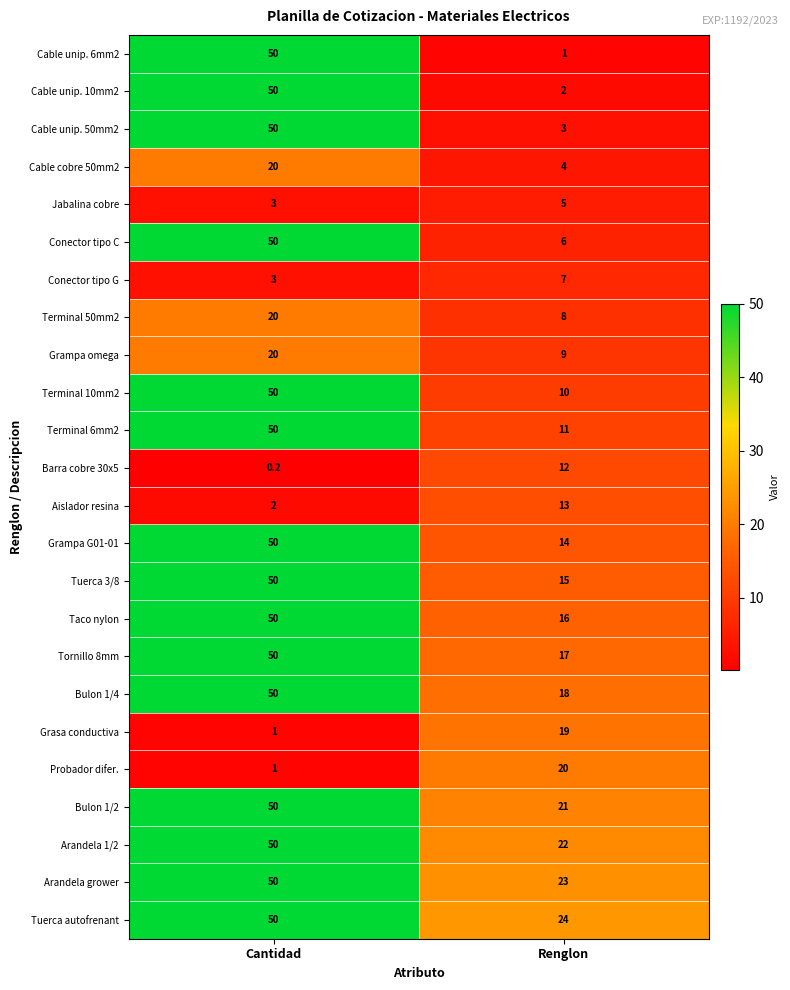

Rank the categories by Cable unip. 6mm2 value from lowest to highest.

Renglon, Cantidad